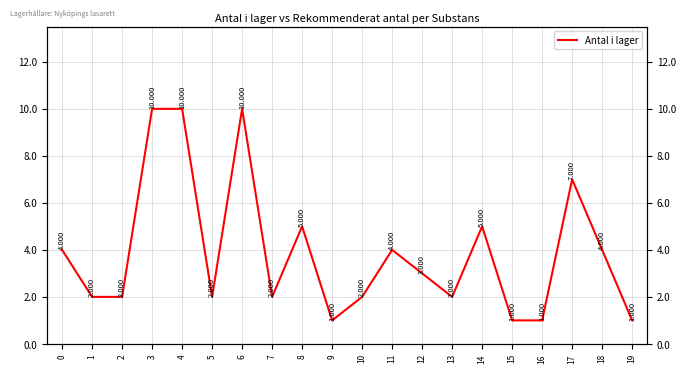

What is the ratio of the value at 19 to the value at 1?

0.5